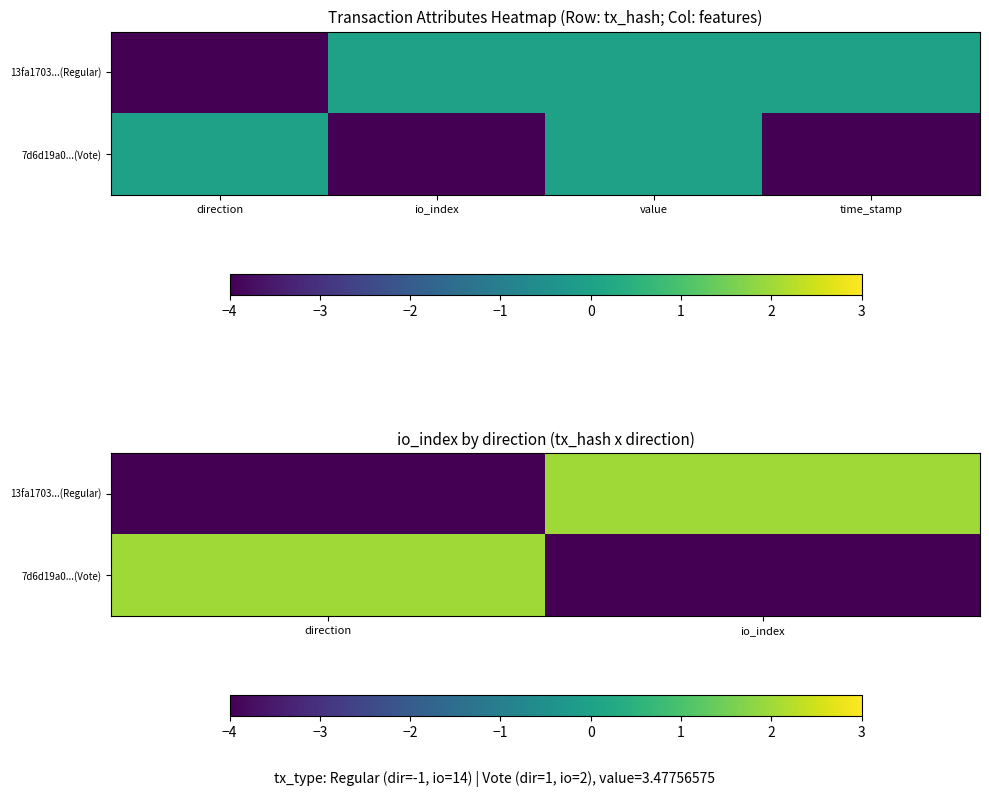

Which has a higher value, direction or io_index?

io_index